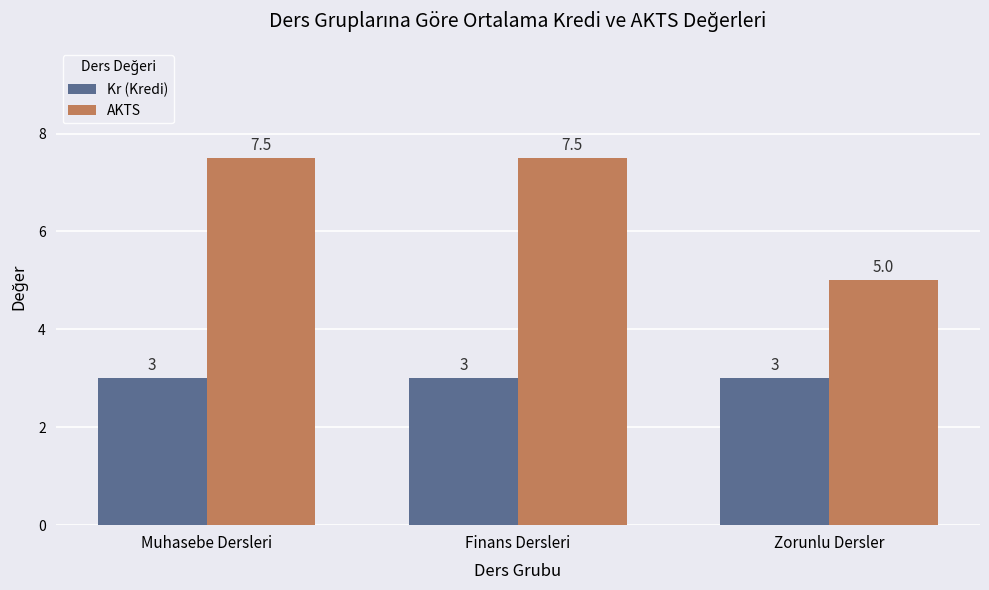

What is the label of the 2nd bar from the left?

Finans Dersleri